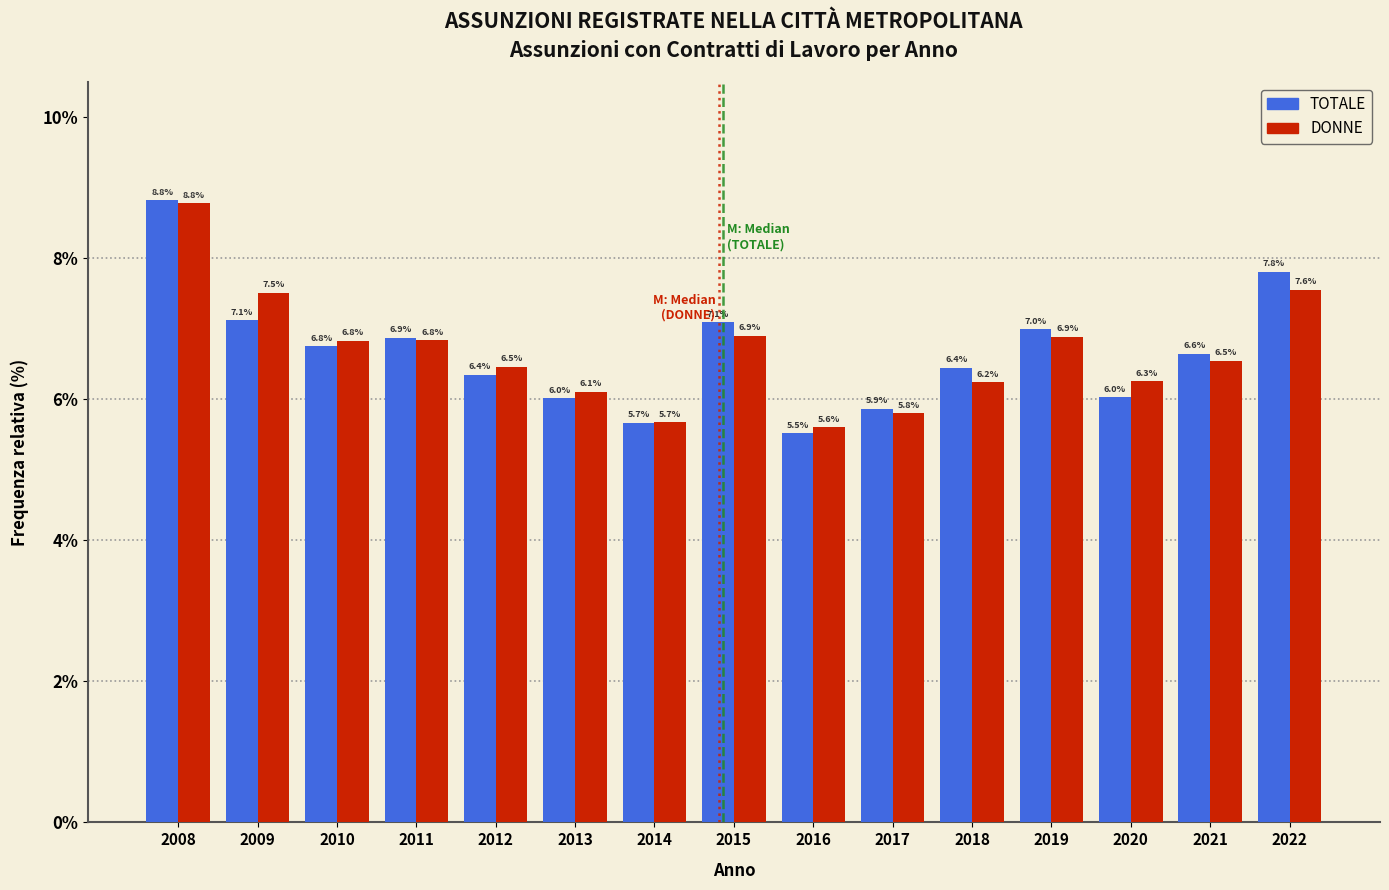

Reading left to right, list all the values displayed in this chart.

TOTALE: 8.8	7.1	6.8	6.9	6.4	6.0	5.7	7.1	5.5	5.9	6.4	7.0	6.0	6.6	7.8
DONNE: 8.8	7.5	6.8	6.8	6.5	6.1	5.7	6.9	5.6	5.8	6.2	6.9	6.3	6.5	7.6